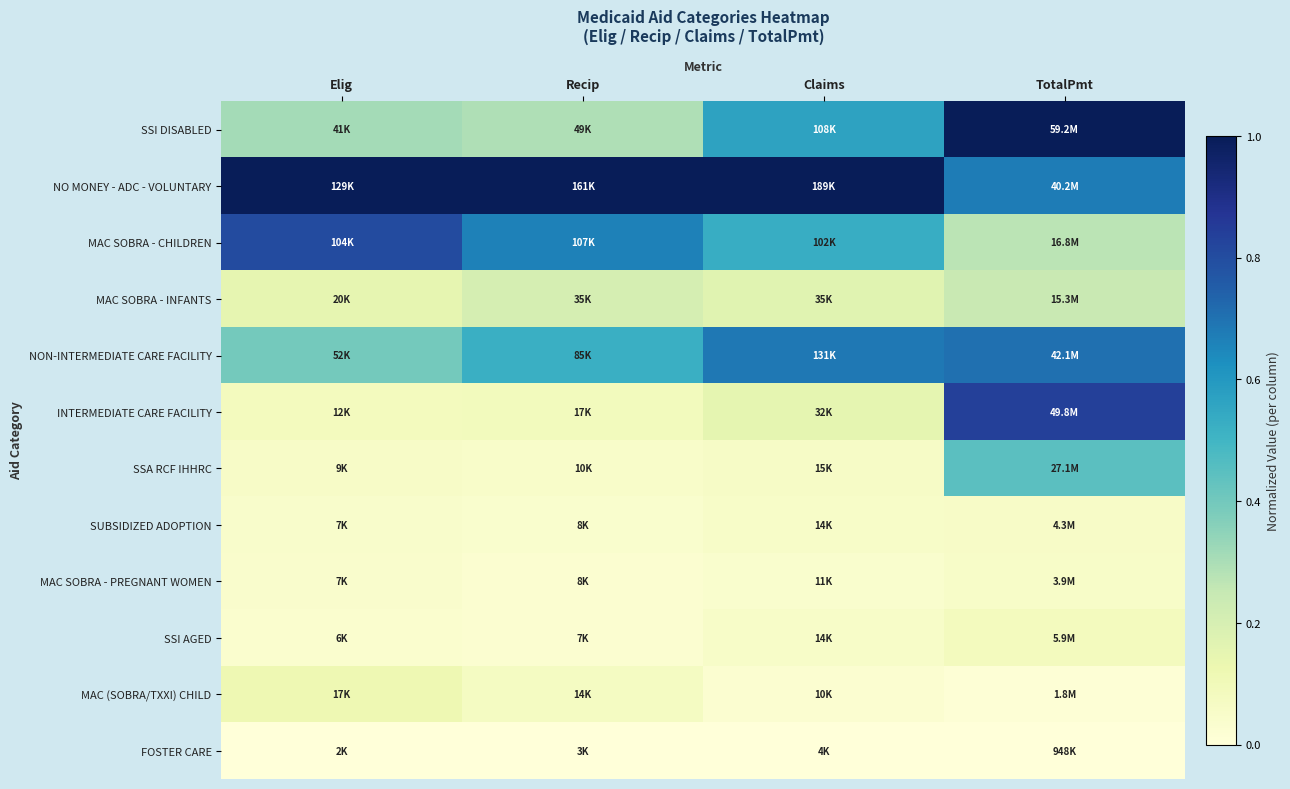

What is the difference between the highest and lowest values at TotalPmt?

1.0